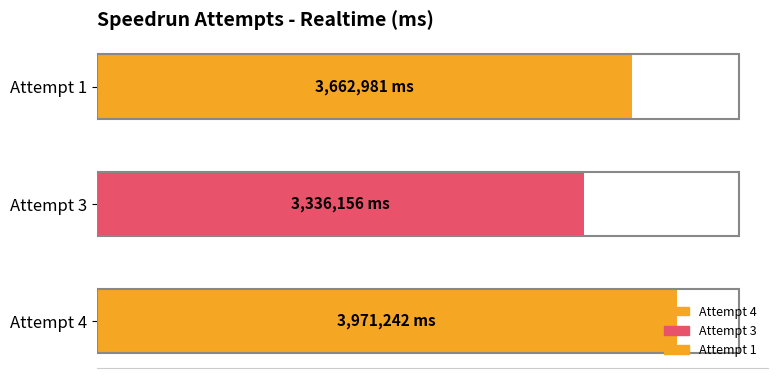

Rank the categories by value from highest to lowest.

Attempt 4, Attempt 1, Attempt 3